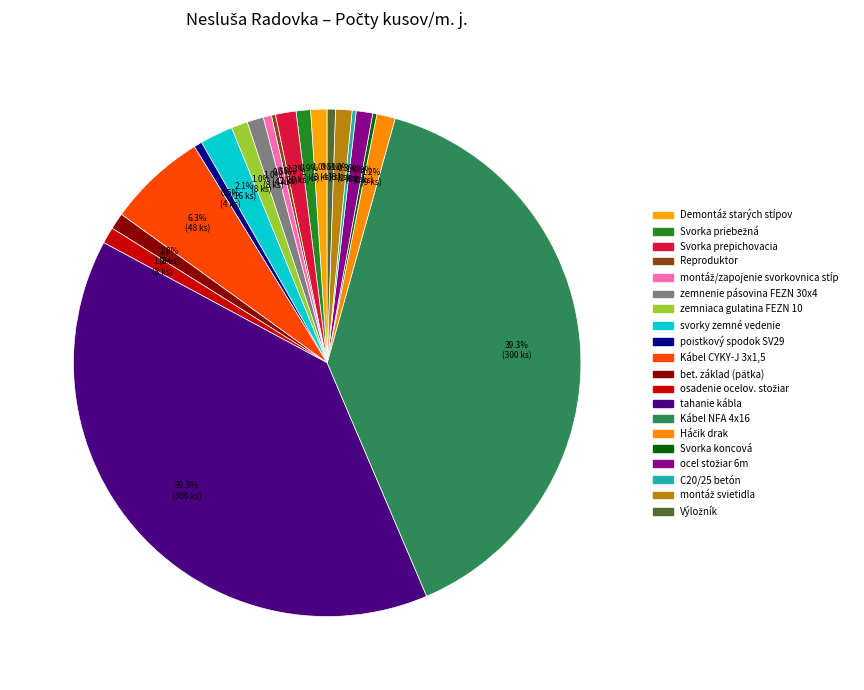

Combined, what portion of the pie is osadenie ocelov. stožiar and Demontáž starých stĺpov?

2.1%